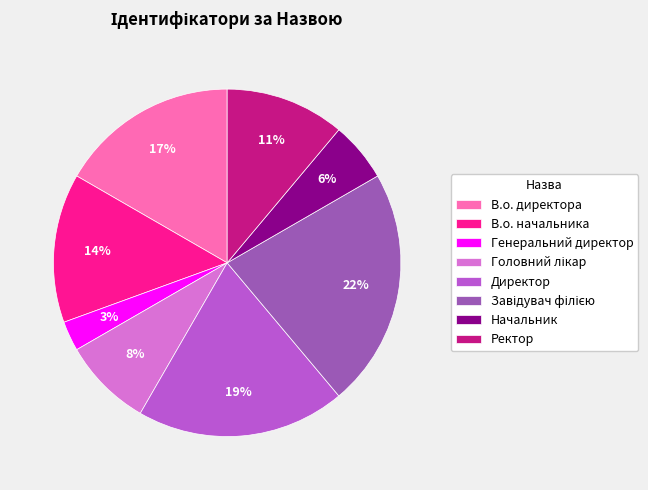

Which category has the smallest portion of the pie?

Генеральний директор